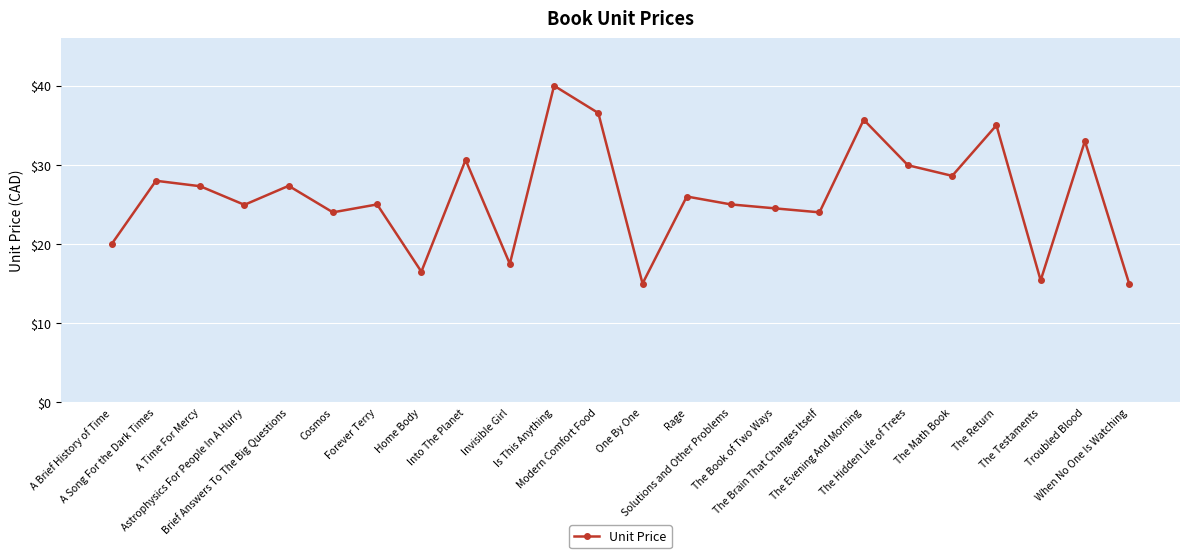

What is the change in value from A Time For Mercy to Home Body?

-10.8